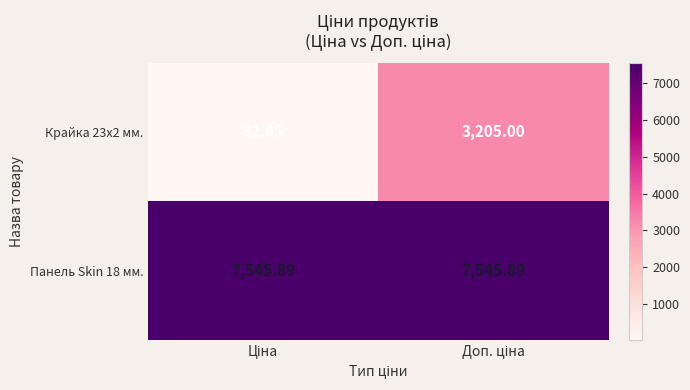

How many data points does each series have?

2